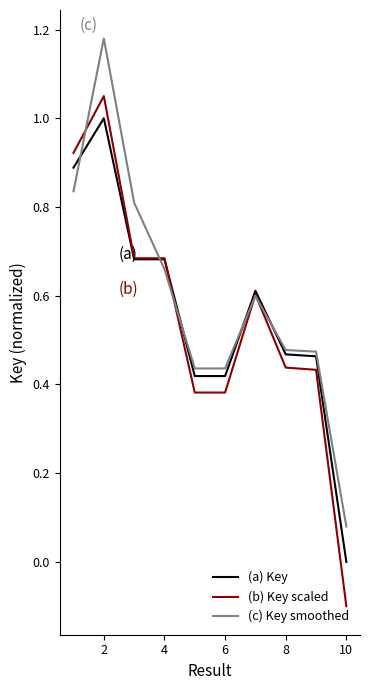

How many distinct data groups are displayed?

3